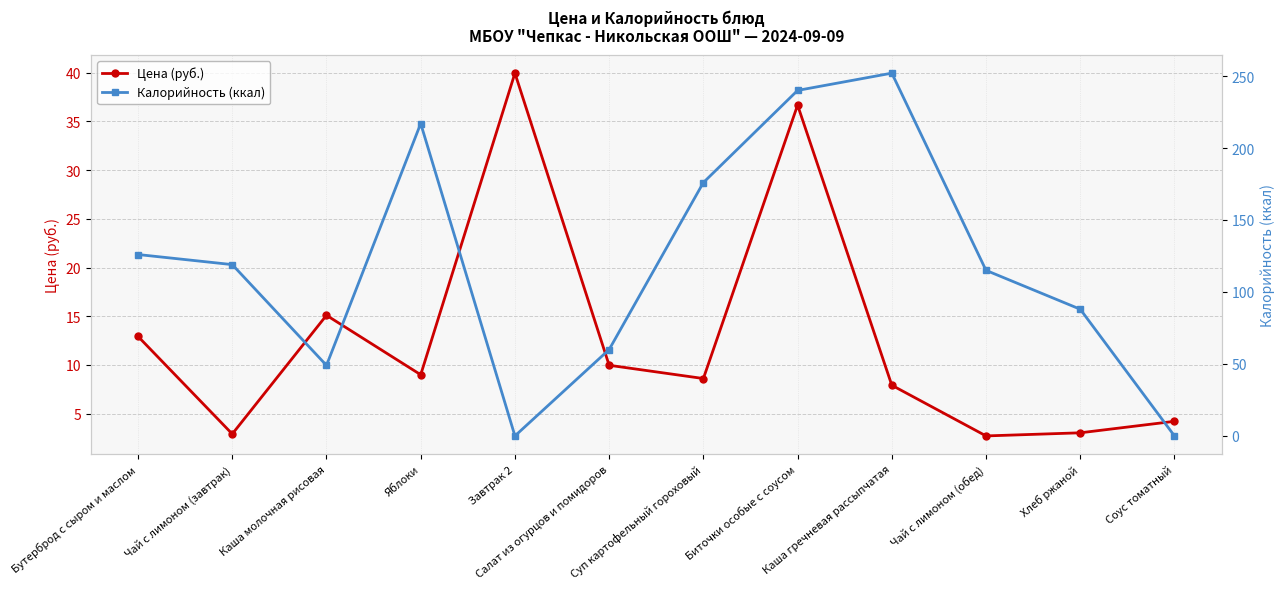

Is this an area chart (filled region under the line)?

No